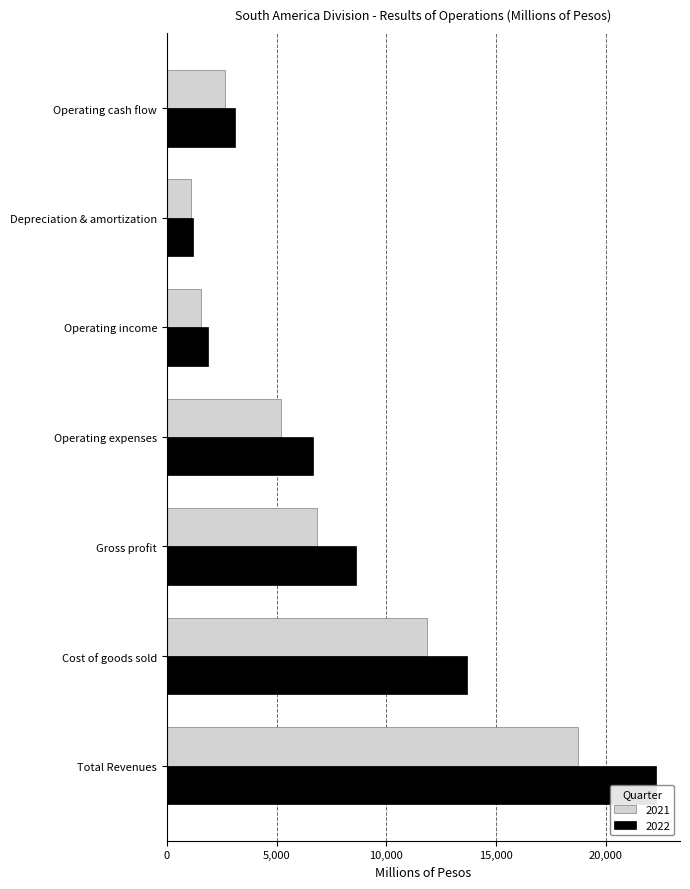

What is the sum of the 2022 values at Depreciation & amortization and Operating cash flow?

4316.1